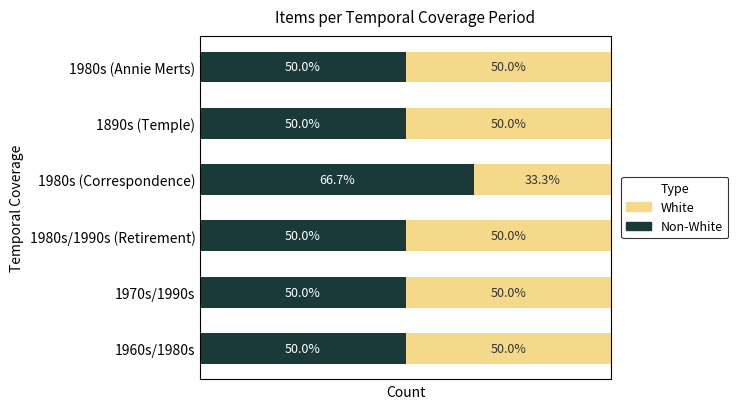

What are all the series names shown in the legend?

White, Non-White